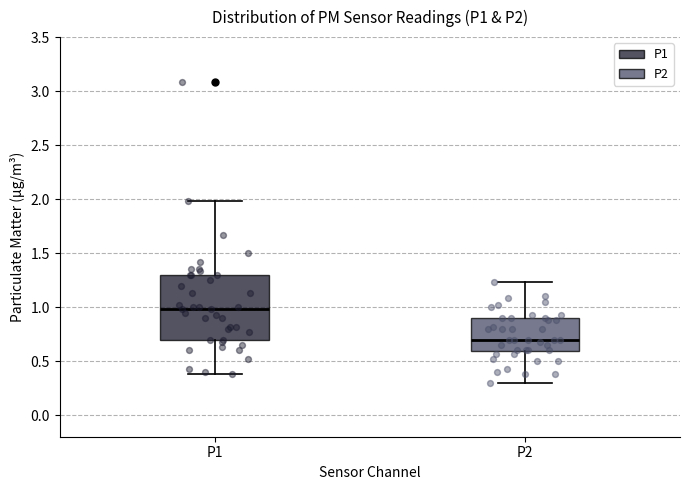

Where does the median line of the box for P2 sit on the y-axis? The values are not printed on the chart, so give them approximately, as read against the axis.

0.70